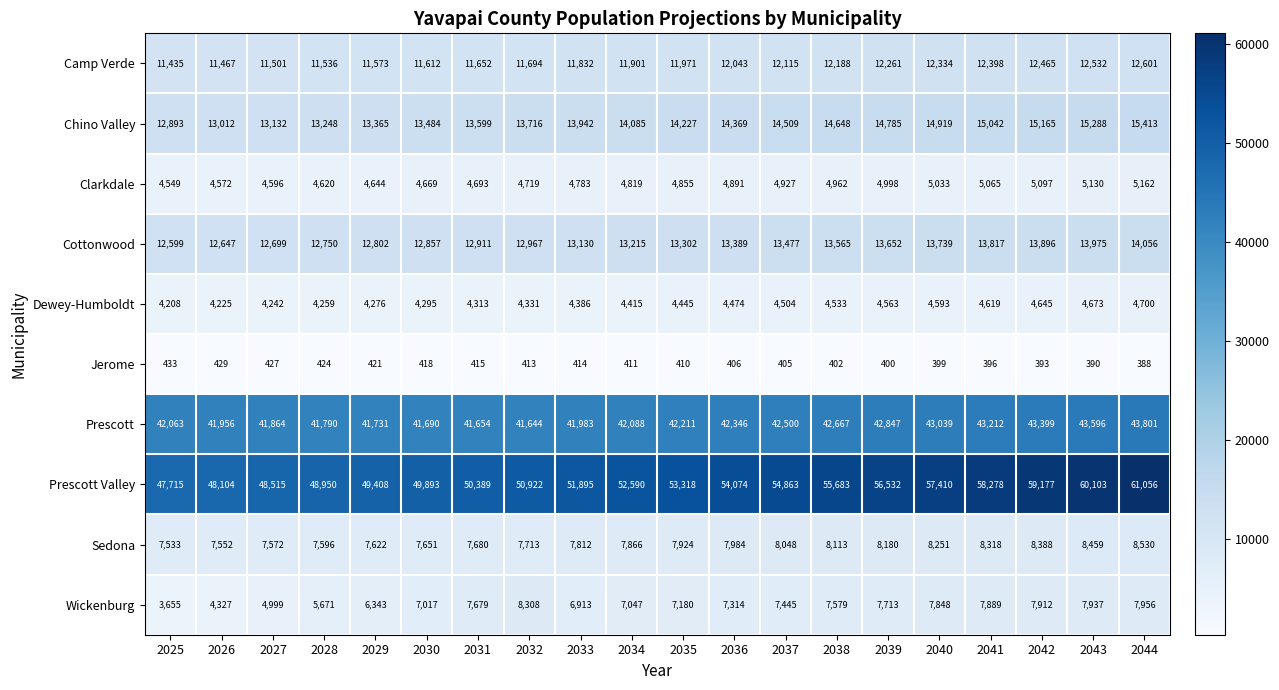

At how many categories does at least one series exceed 54426?

8